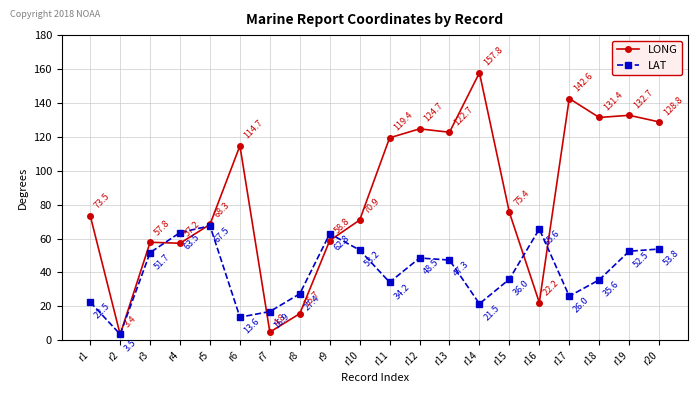

How many values in the LONG series exceed 75?

10